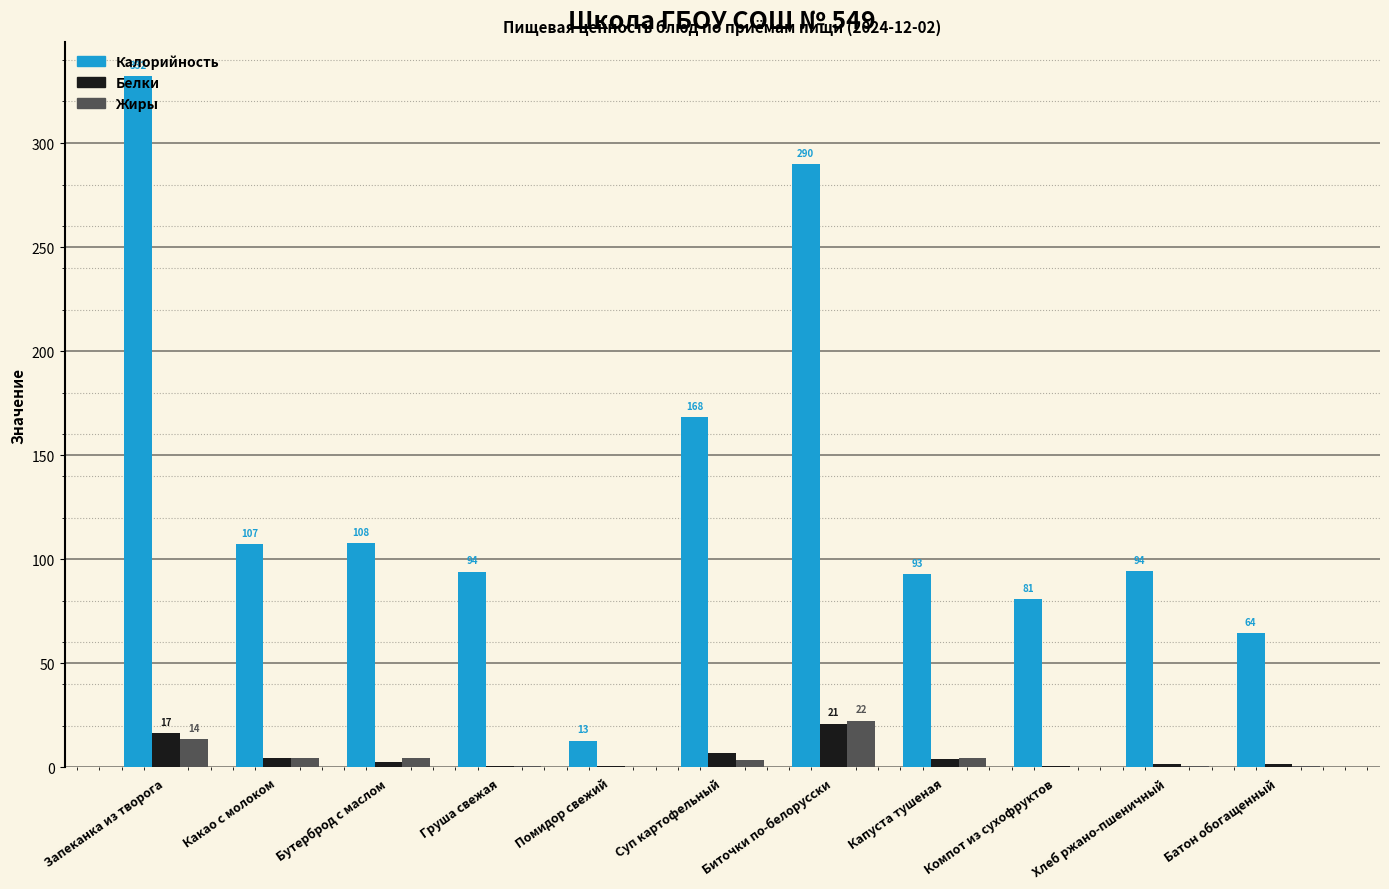

At which label does Белки first exceed 2?

Запеканка из творога